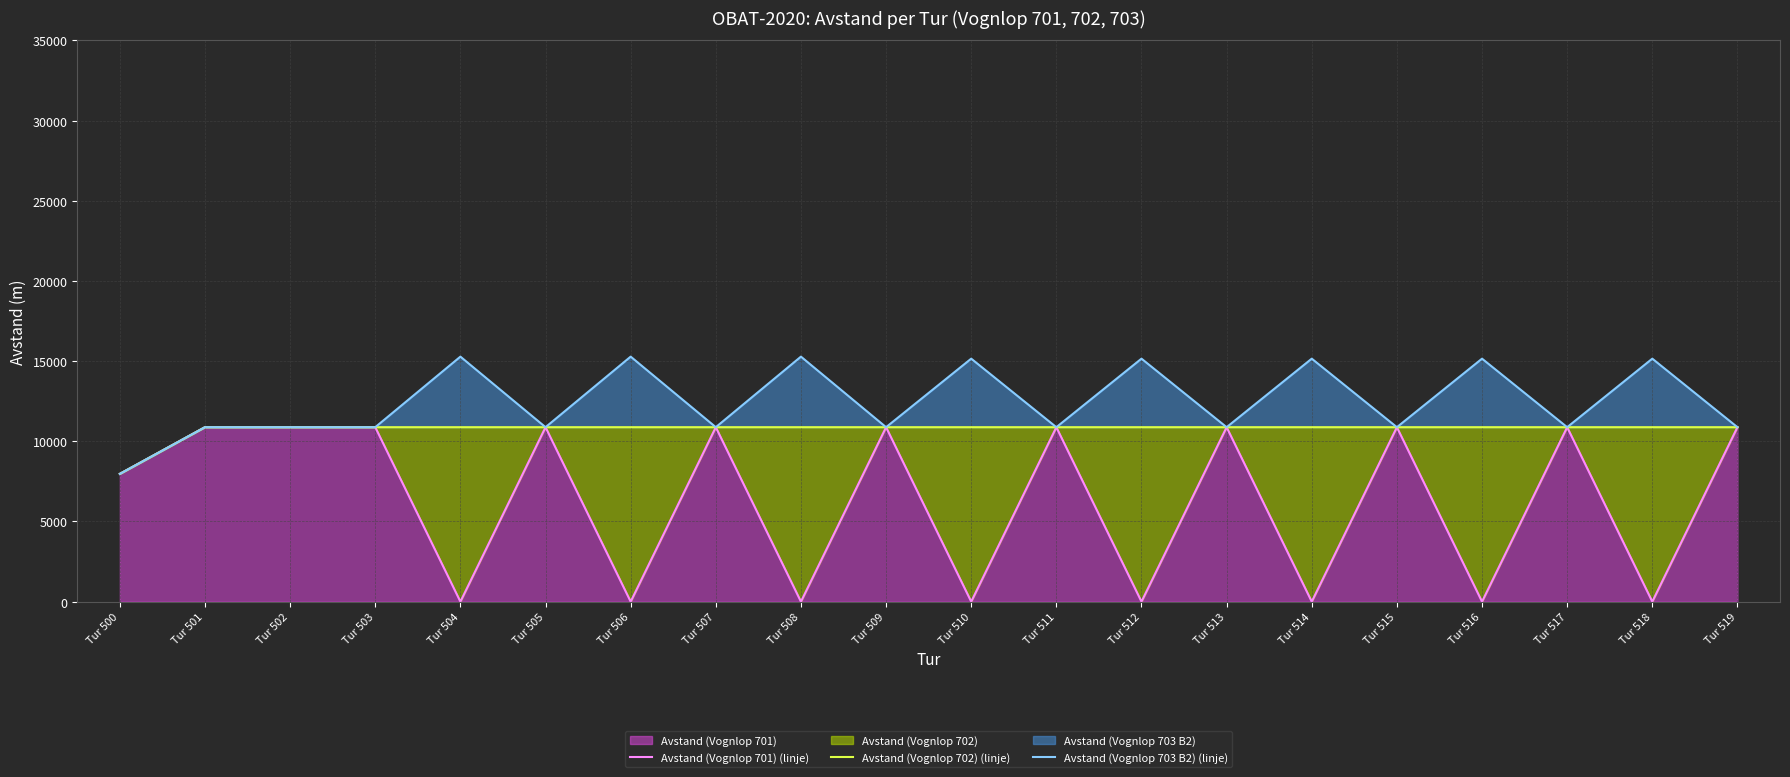

Rank the series by their maximum value, from highest to lowest.

Avstand (Vognlop 703 B2) (linje), Avstand (Vognlop 701) (linje), Avstand (Vognlop 702) (linje)